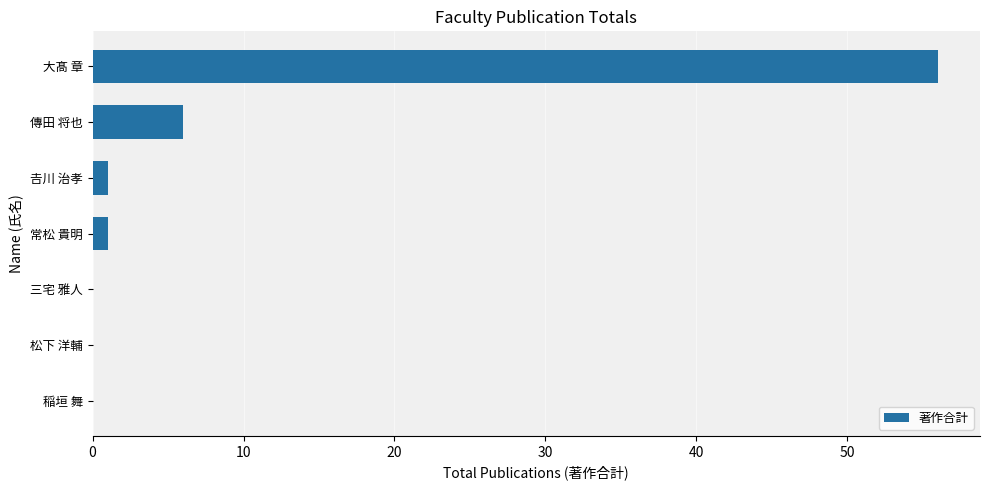

What is the maximum value shown in the chart?

56